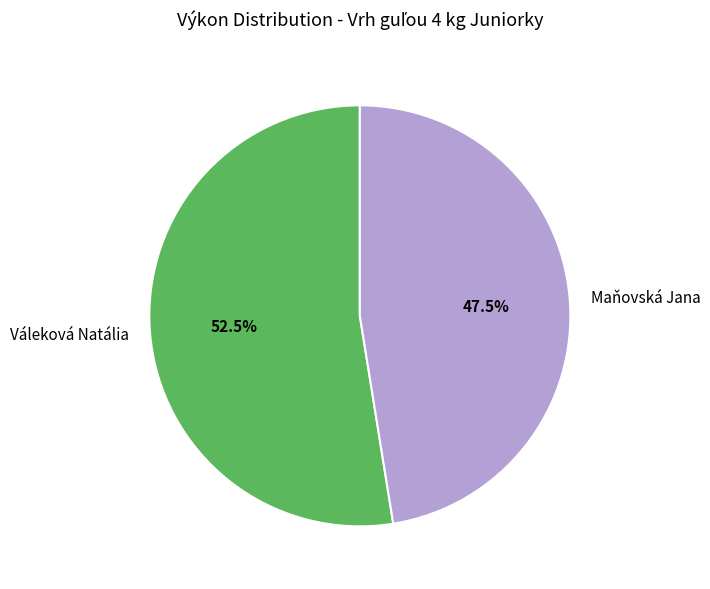

Approximately how many times larger is the value at Maňovská Jana compared to Váleková Natália?

0.9